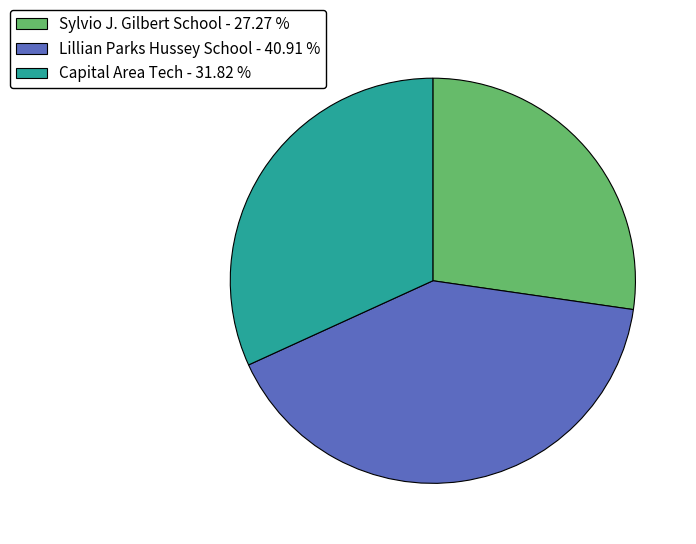

Is it true that Capital Area Tech is 32% of the pie?

True